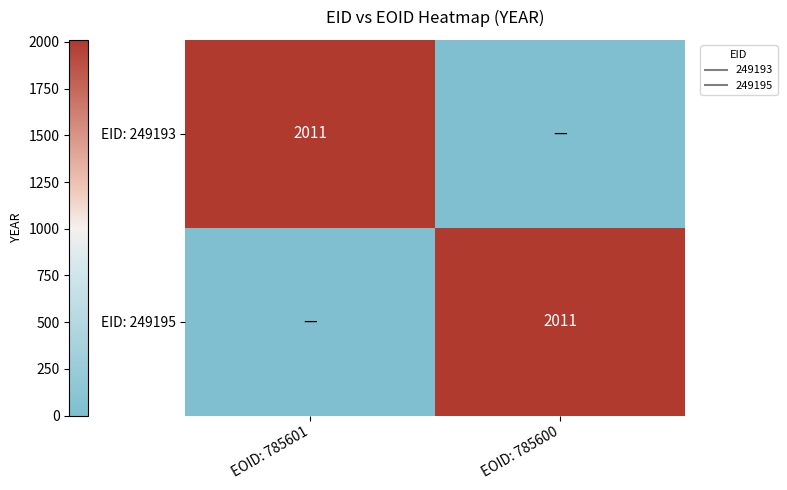

Which label corresponds to the largest value in the chart?

EOID: 785601